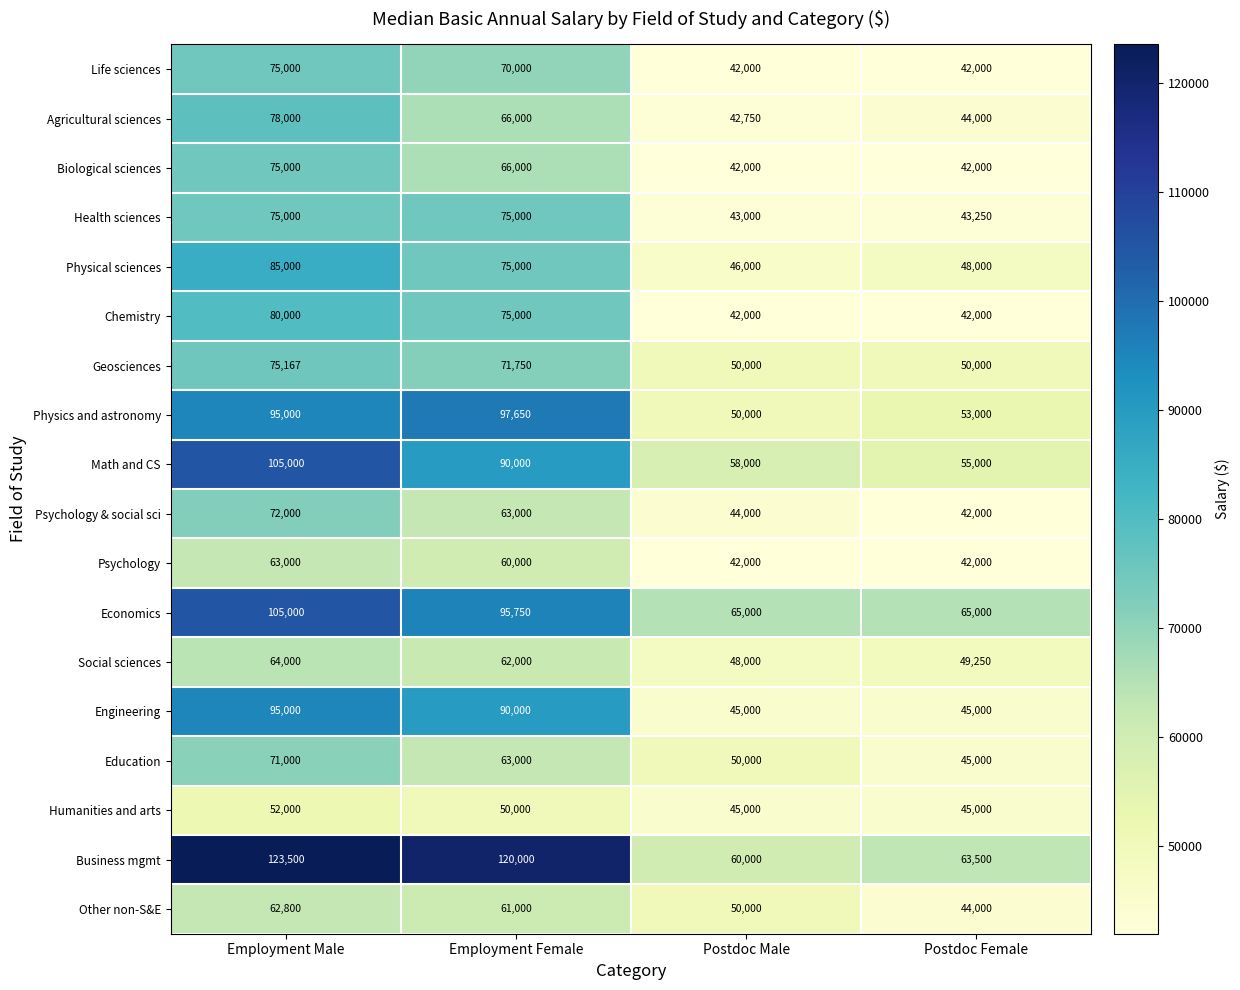

At which category is the sum across all series the highest?

Employment Male